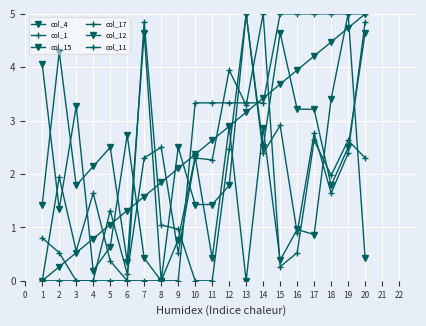

How many categories are shown in the chart?

20